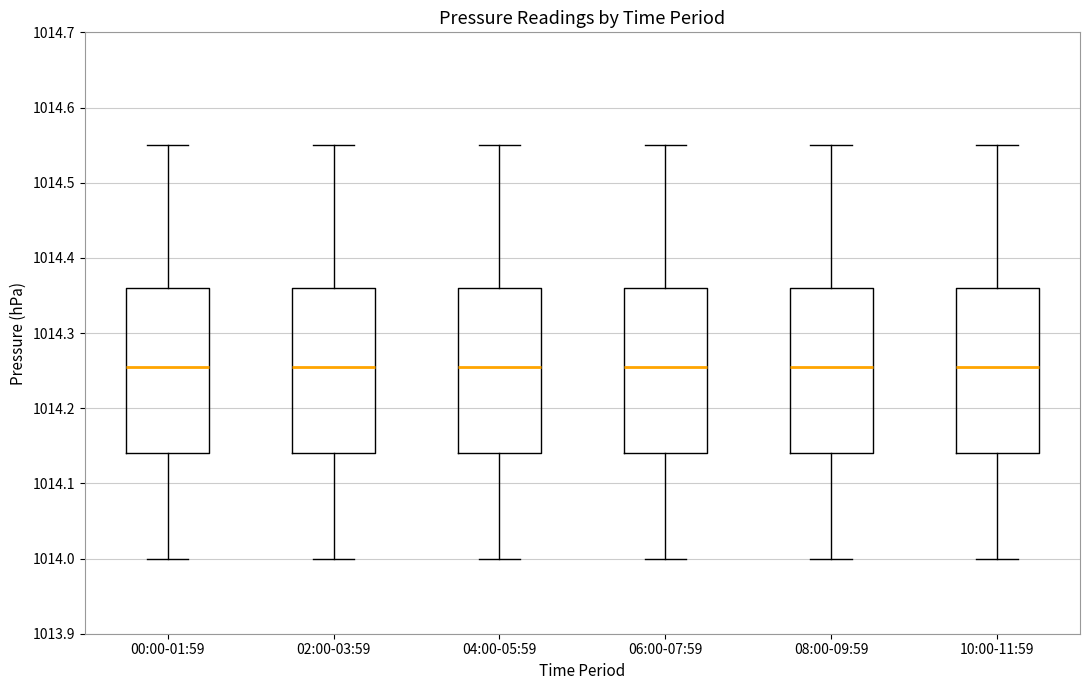

Where does the median line of the box for 02:00-03:59 sit on the y-axis? The values are not printed on the chart, so give them approximately, as read against the axis.

1014.26